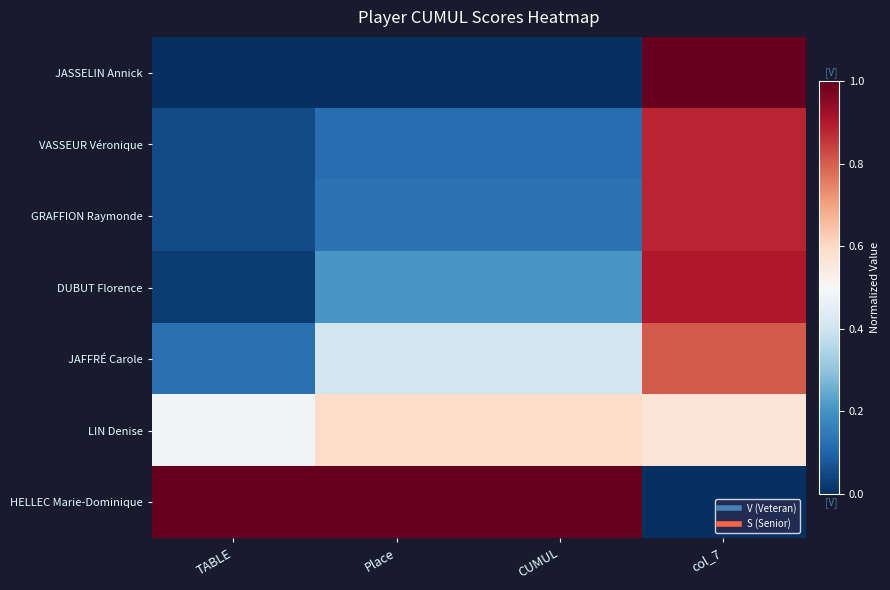

Reading left to right, list all the values displayed in this chart.

JASSELIN Annick: TABLE=0.0	Place=0.0	CUMUL=0.0	col_7=1.0
VASSEUR Véronique: TABLE=0.1	Place=0.1	CUMUL=0.1	col_7=0.9
GRAFFION Raymonde: TABLE=0.1	Place=0.1	CUMUL=0.1	col_7=0.9
DUBUT Florence: TABLE=0.0	Place=0.2	CUMUL=0.2	col_7=0.9
JAFFRÉ Carole: TABLE=0.1	Place=0.4	CUMUL=0.4	col_7=0.8
LIN Denise: TABLE=0.5	Place=0.6	CUMUL=0.6	col_7=0.6
HELLEC Marie-Dominique: TABLE=1.0	Place=1.0	CUMUL=1.0	col_7=0.0